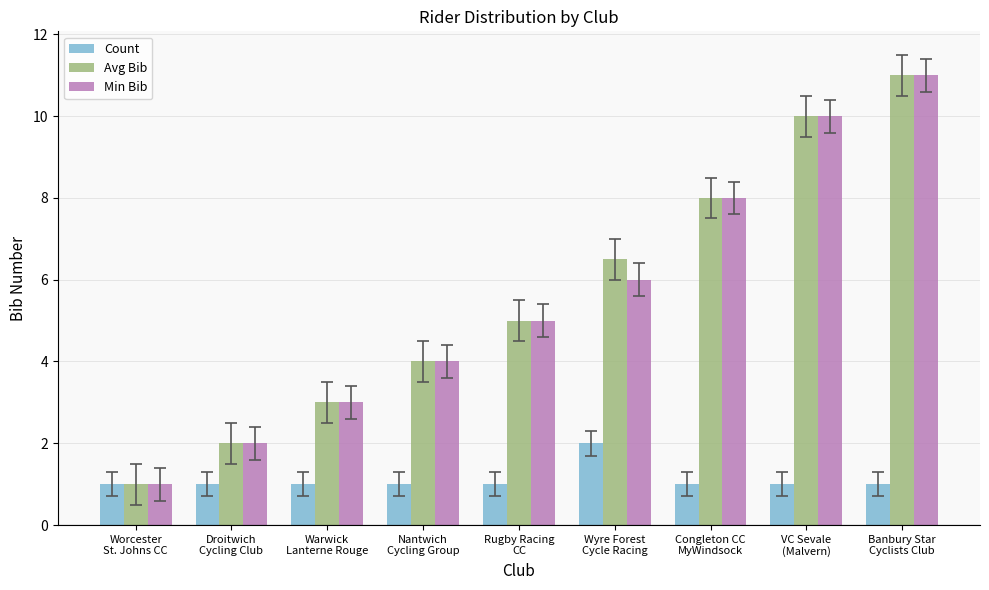

How many bars are there in total?

27